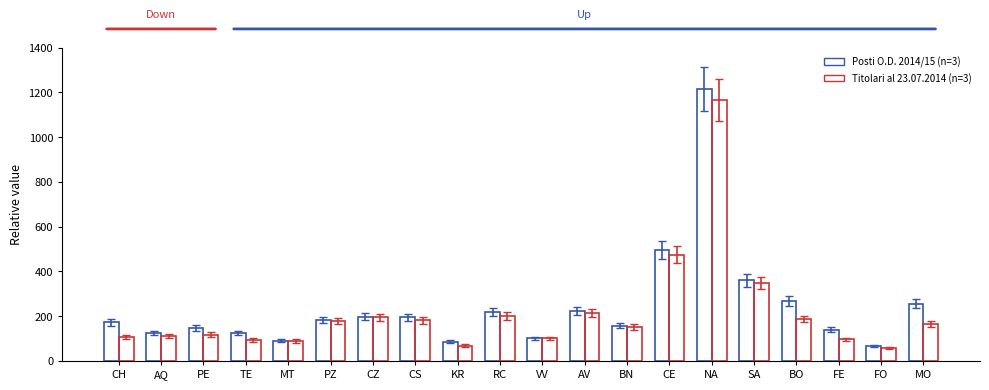

True or false: Posti O.D. 2014/15 has a value of 1849 at NA.

False